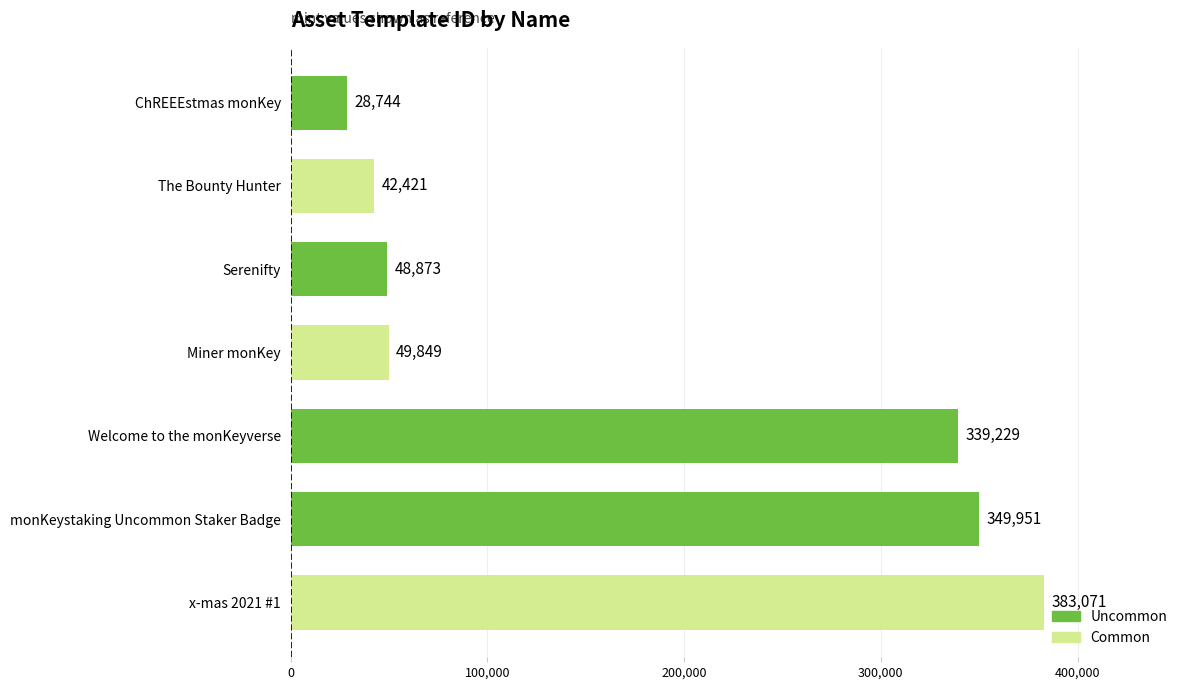

Reading bottom to top, transcribe all the data shown in this chart.

383071	349951	339229	49849	48873	42421	28744